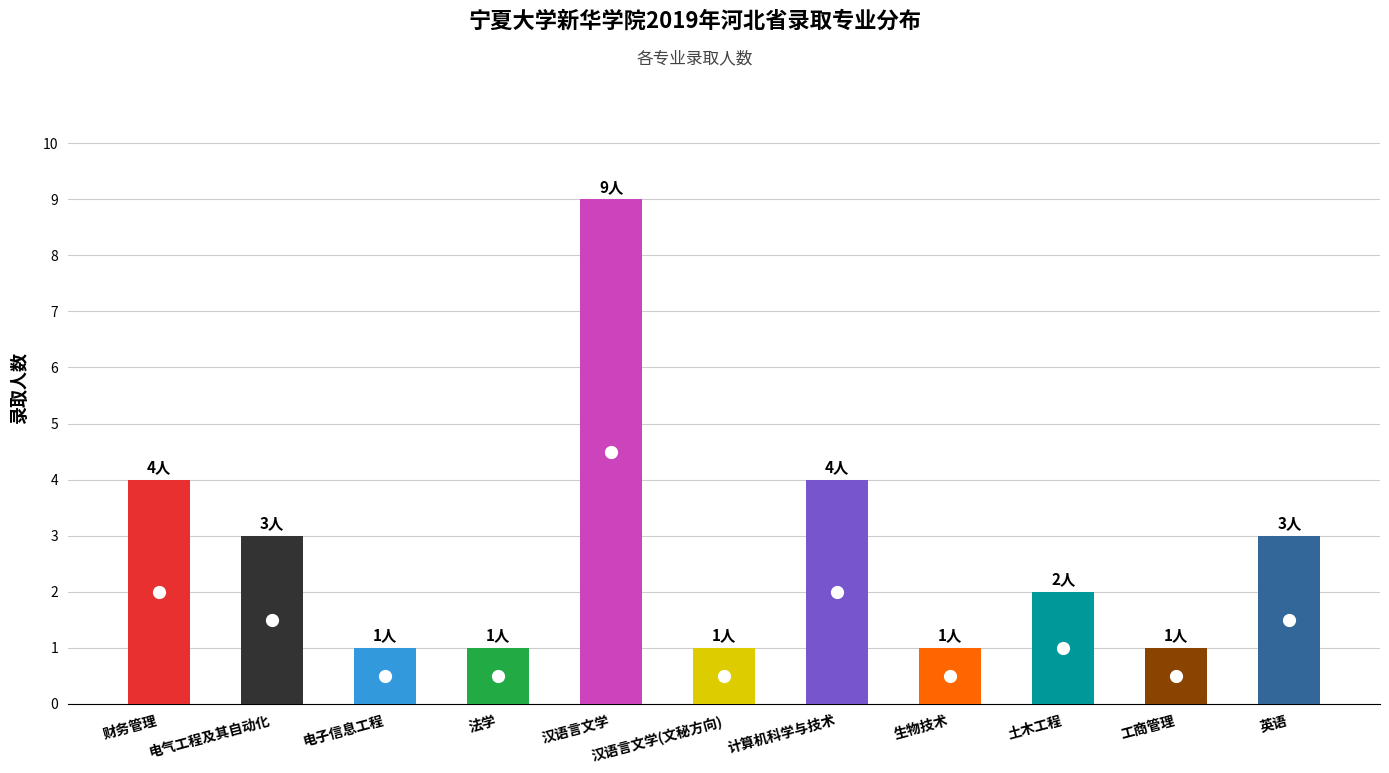

At which category does the chart reach its peak across all series?

汉语言文学